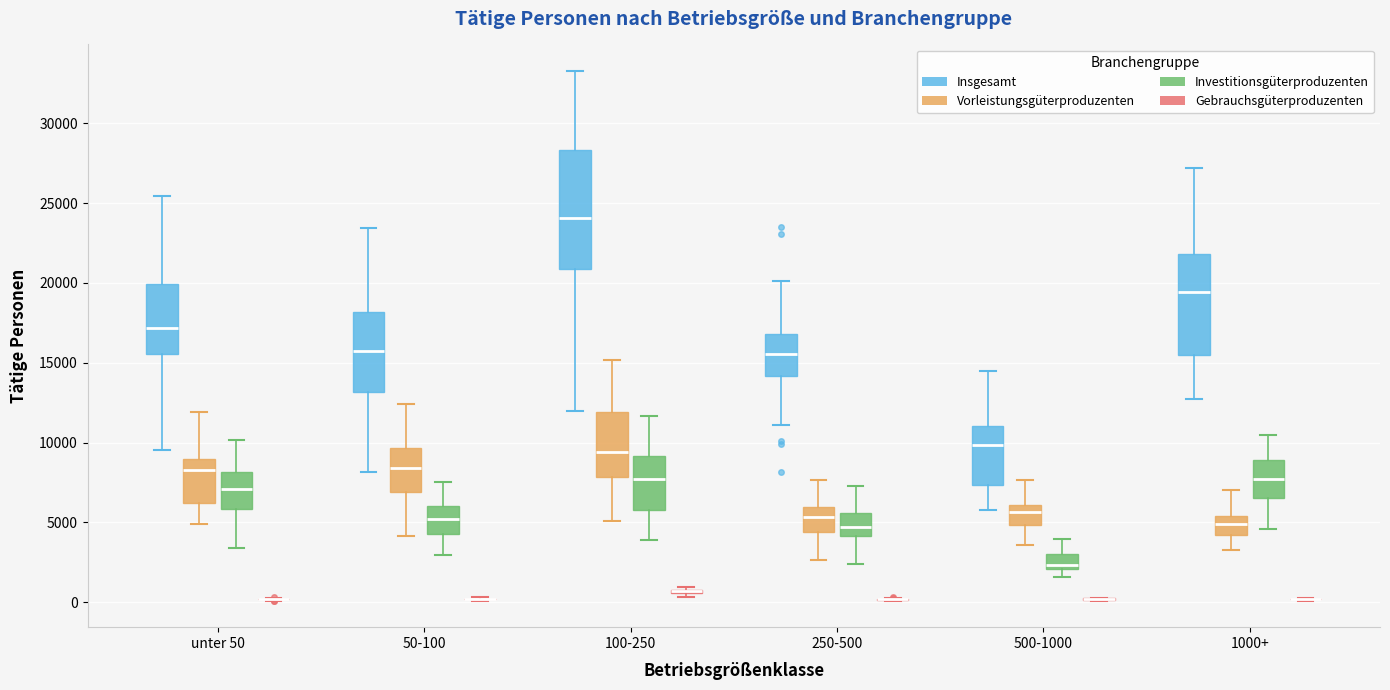

Comparing the boxes themselves (not the whiskers), which one is the tallest?

100-250 (Insgesamt)